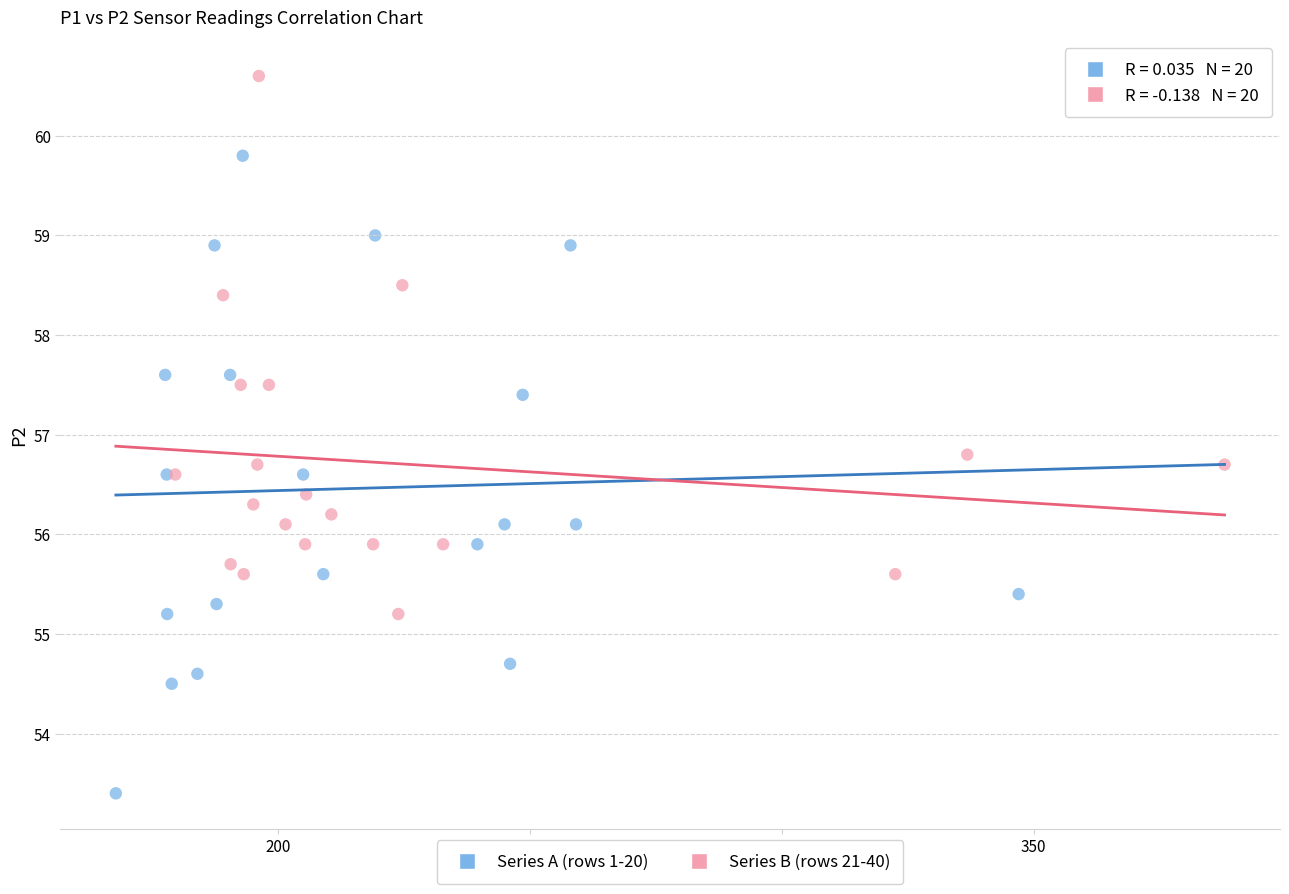

Which series contains the lowest Y value?

Series A (rows 1-20)